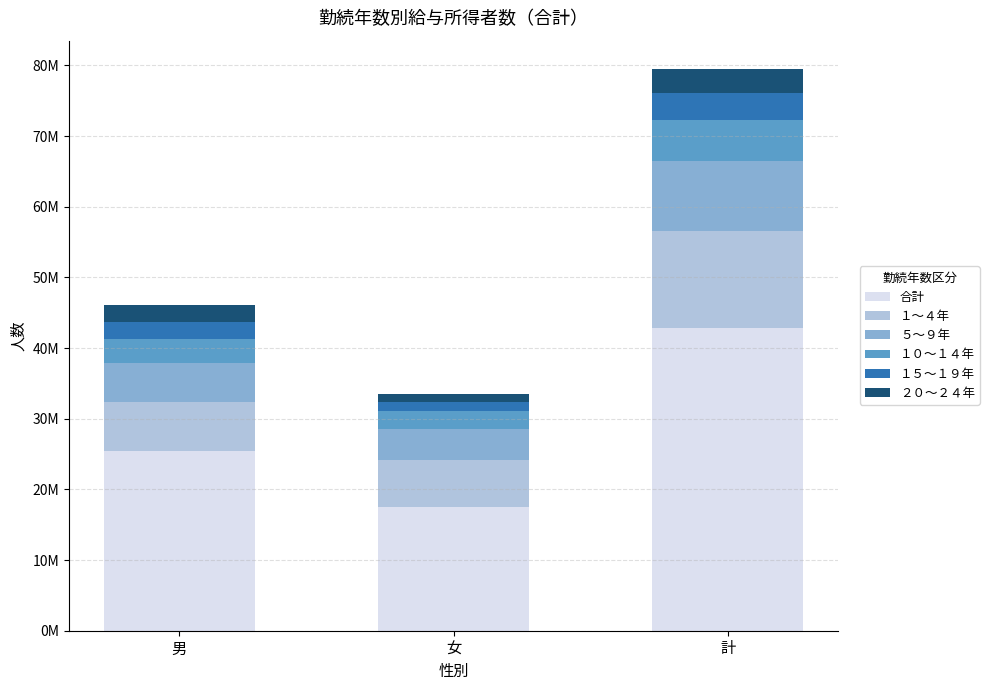

Which series has the largest total across all categories?

合計